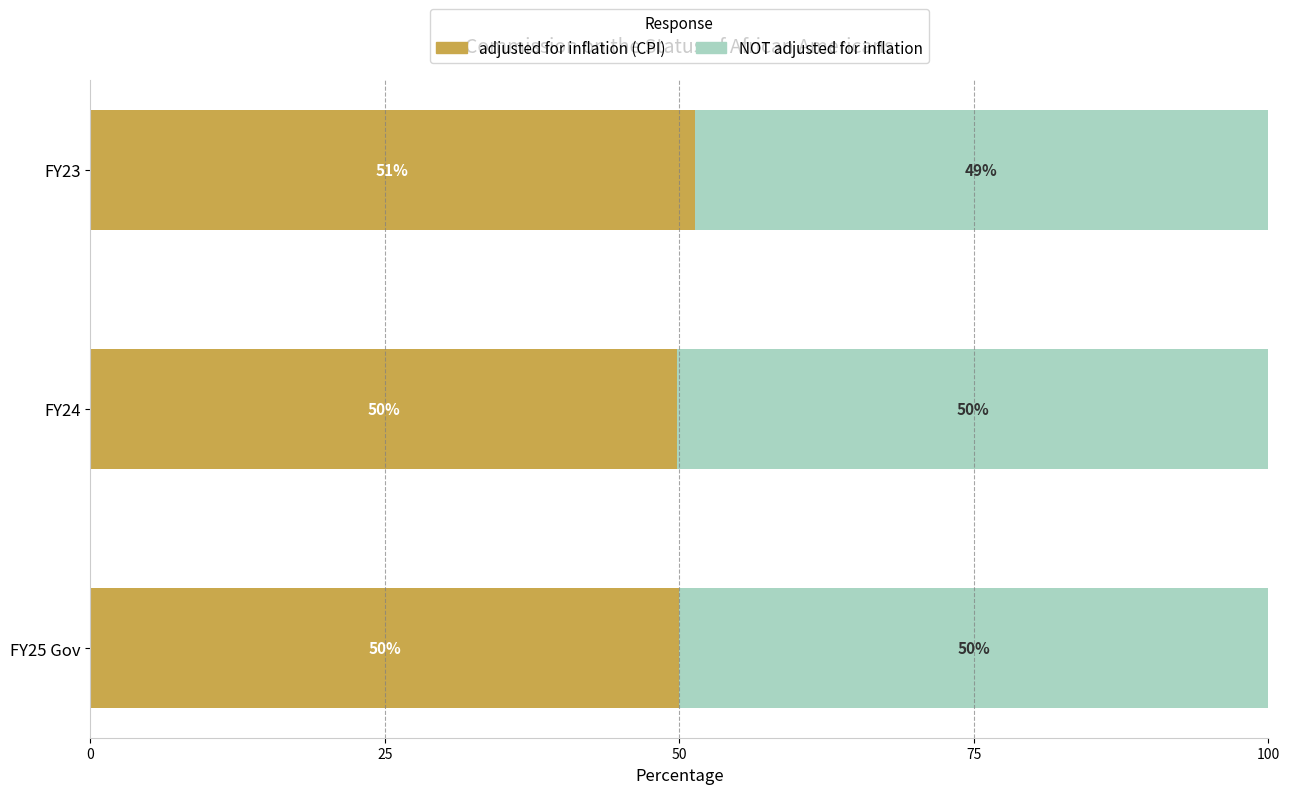

What value does the adjusted for inflation (CPI) series have at FY23?

51.3